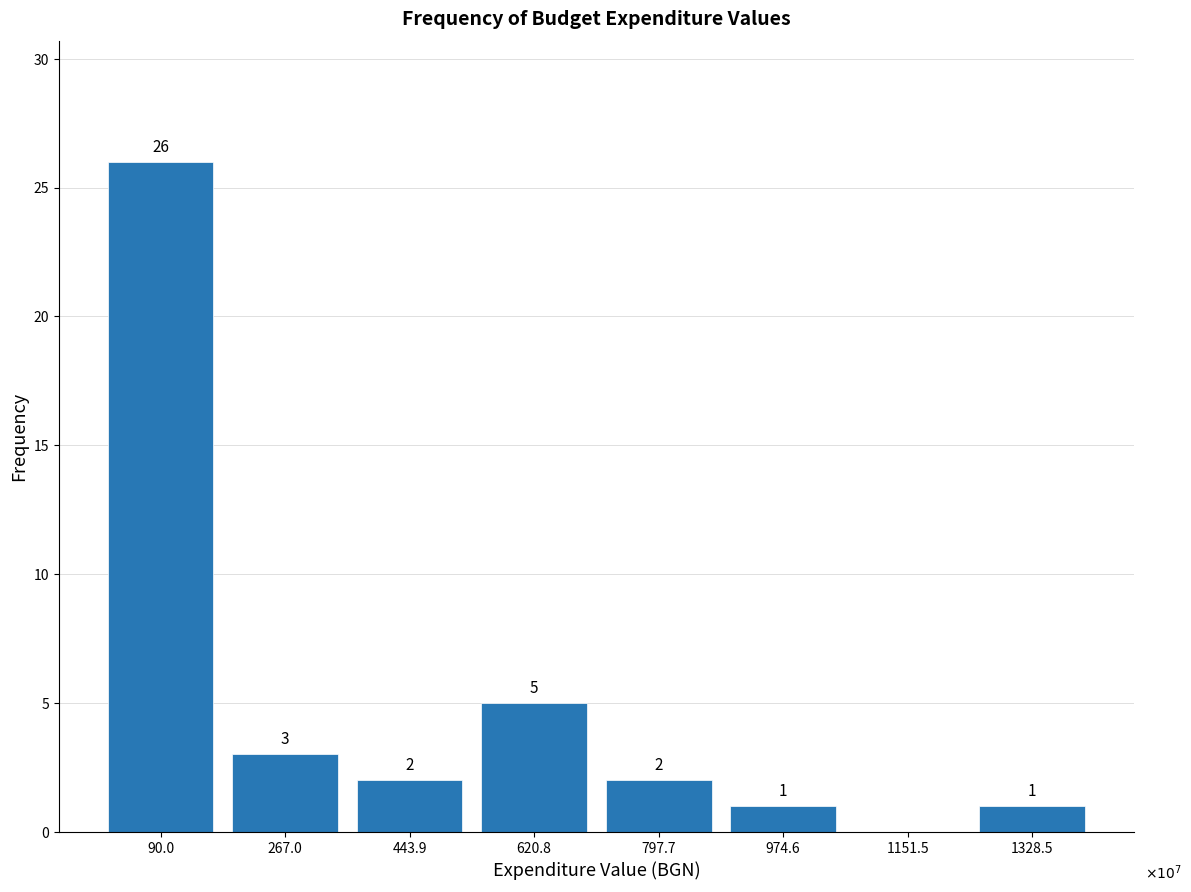

Reading right to left, list all the values displayed in this chart.

1328.5=1	1151.5=0	974.6=1	797.7=2	620.8=5	443.9=2	267.0=3	90.0=26